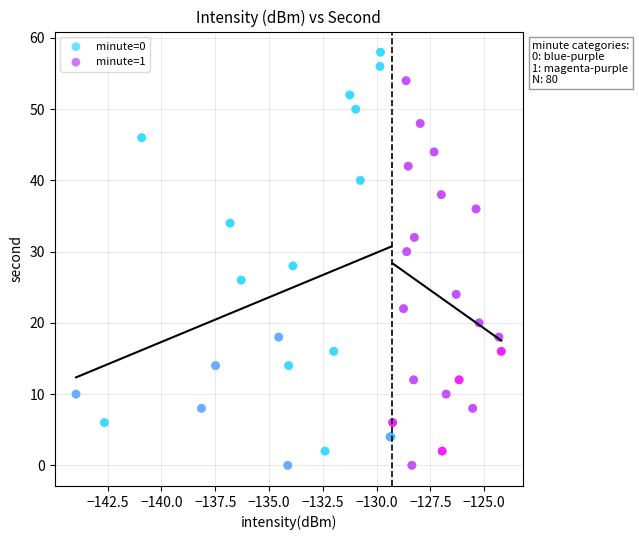

Which series contains the highest Y value?

minute=0